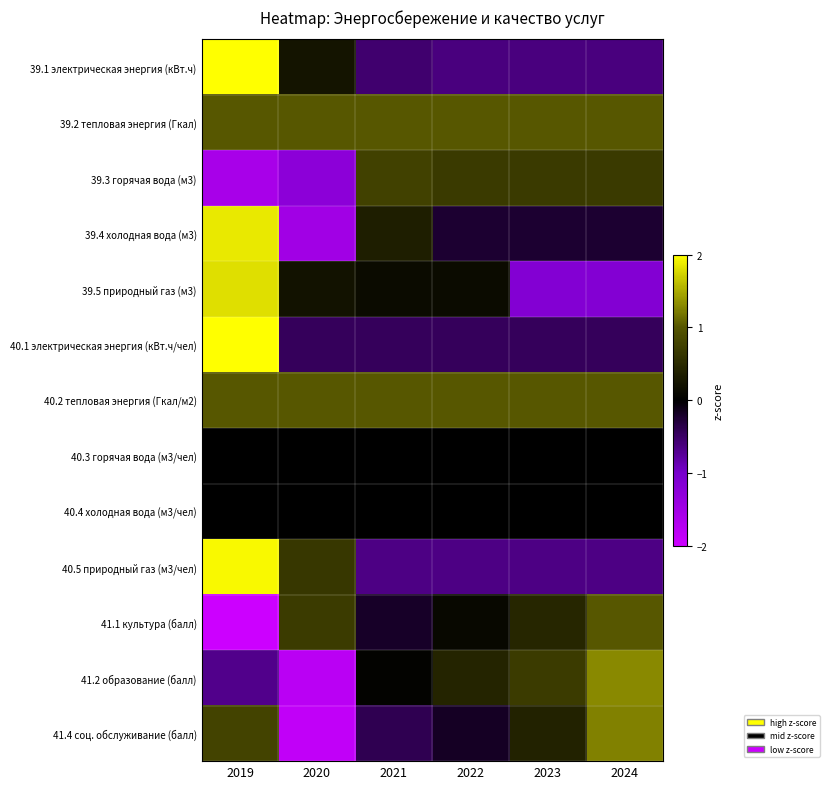

Reading left to right, what are all the values shown in this chart?

39.1 электрическая энергия (кВт.ч): 2019=2.1	2020=0.2	2021=-0.5	2022=-0.6	2023=-0.6	2024=-0.6
39.2 тепловая энергия (Гкал): 2019=1.0	2020=1.0	2021=1.0	2022=1.0	2023=1.0	2024=1.0
39.3 горячая вода (м3): 2019=-1.6	2020=-1.2	2021=0.8	2022=0.7	2023=0.7	2024=0.7
39.4 холодная вода (м3): 2019=1.9	2020=-1.5	2021=0.4	2022=-0.2	2023=-0.2	2024=-0.2
39.5 природный газ (м3): 2019=1.8	2020=0.2	2021=0.1	2022=0.1	2023=-1.1	2024=-1.1
40.1 электрическая энергия (кВт.ч/чел): 2019=2.2	2020=-0.4	2021=-0.4	2022=-0.4	2023=-0.4	2024=-0.4
40.2 тепловая энергия (Гкал/м2): 2019=1.0	2020=1.0	2021=1.0	2022=1.0	2023=1.0	2024=1.0
40.3 горячая вода (м3/чел): 2019=0.0	2020=0.0	2021=0.0	2022=0.0	2023=0.0	2024=0.0
40.4 холодная вода (м3/чел): 2019=0.0	2020=0.0	2021=0.0	2022=0.0	2023=0.0	2024=0.0
40.5 природный газ (м3/чел): 2019=2.0	2020=0.7	2021=-0.7	2022=-0.7	2023=-0.7	2024=-0.7
41.1 культура (балл): 2019=-2.1	2020=0.7	2021=-0.2	2022=0.1	2023=0.5	2024=1.0
41.2 образование (балл): 2019=-0.7	2020=-1.8	2021=0.0	2022=0.4	2023=0.7	2024=1.3
41.4 соц. обслуживание (балл): 2019=0.8	2020=-1.9	2021=-0.4	2022=-0.2	2023=0.4	2024=1.3